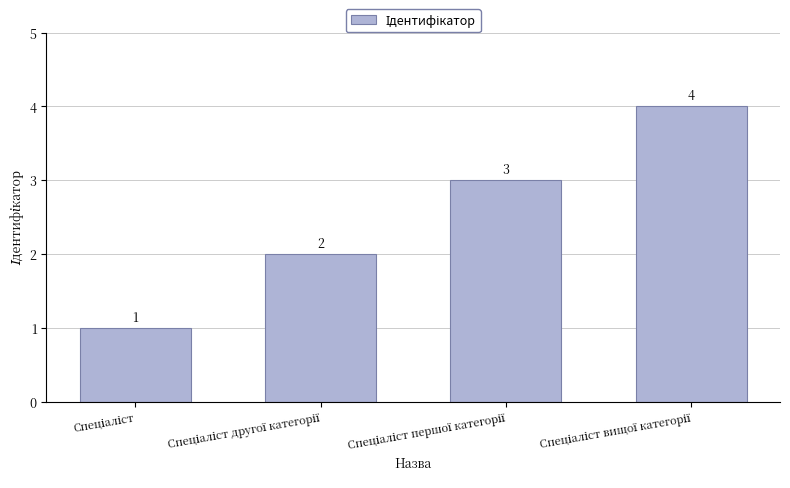

Are the bars grouped side by side (vs. stacked)?

No